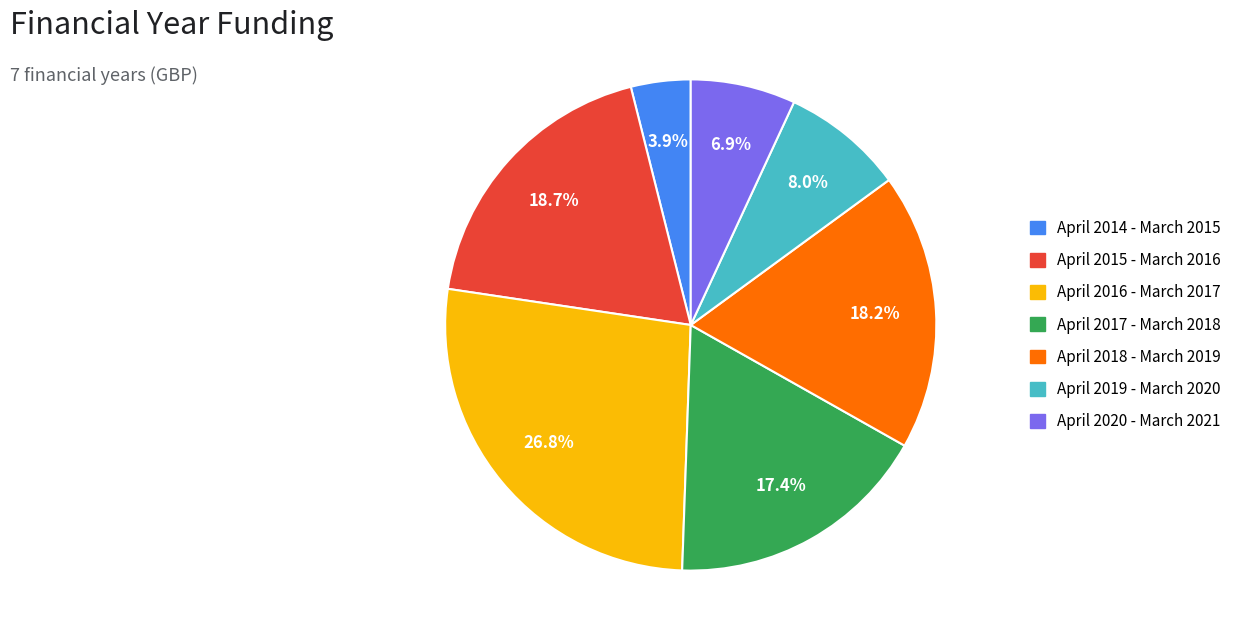

Combined, do April 2015 - March 2016 and April 2019 - March 2020 account for over 50%?

No